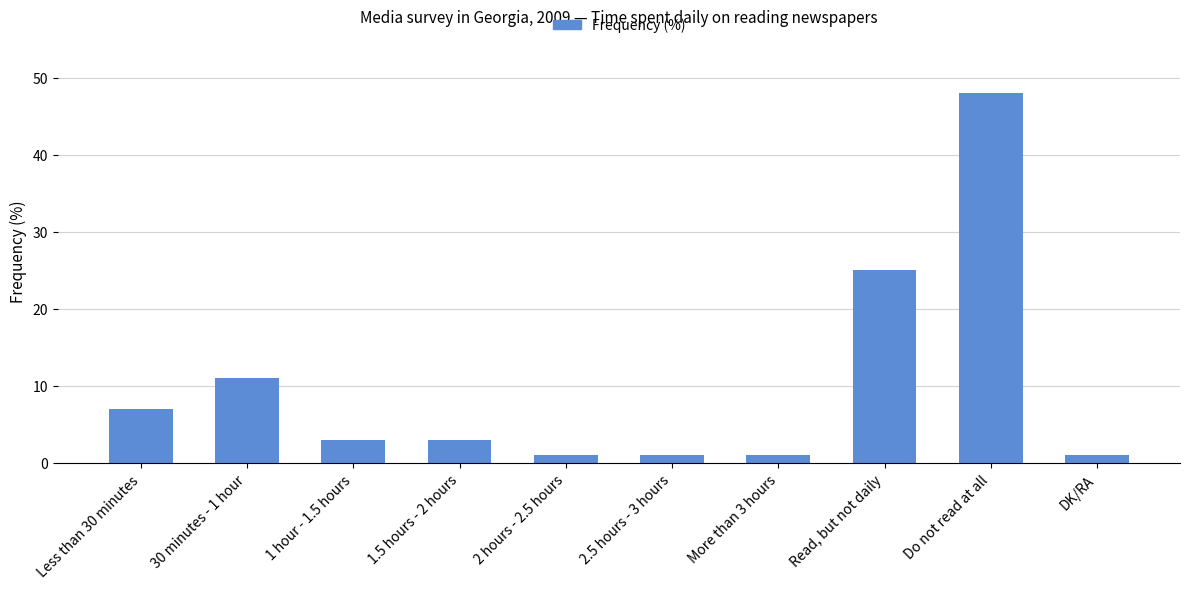

Is it true that the value at 30 minutes - 1 hour is 18?

False